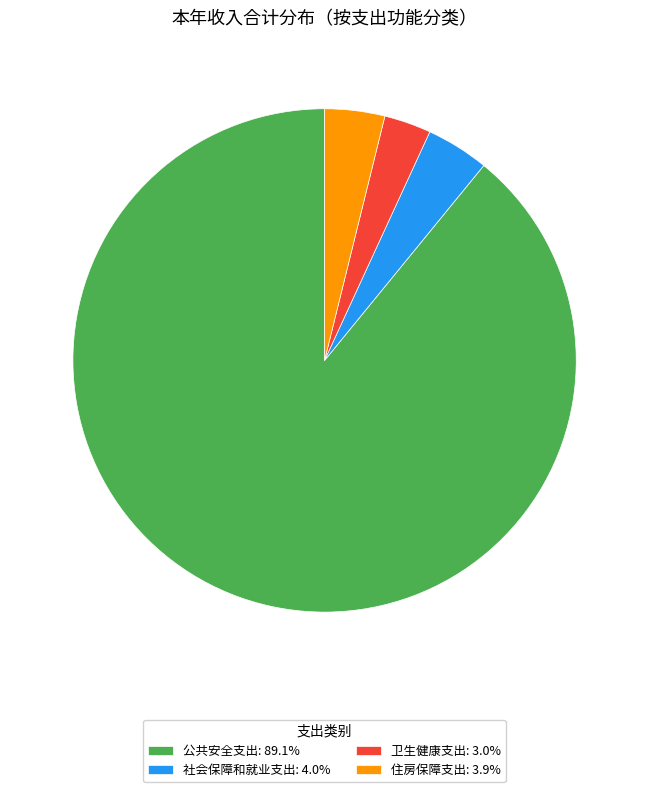

Is the sum of 公共安全支出: 89.1% and 卫生健康支出: 3.0% greater than half?

Yes